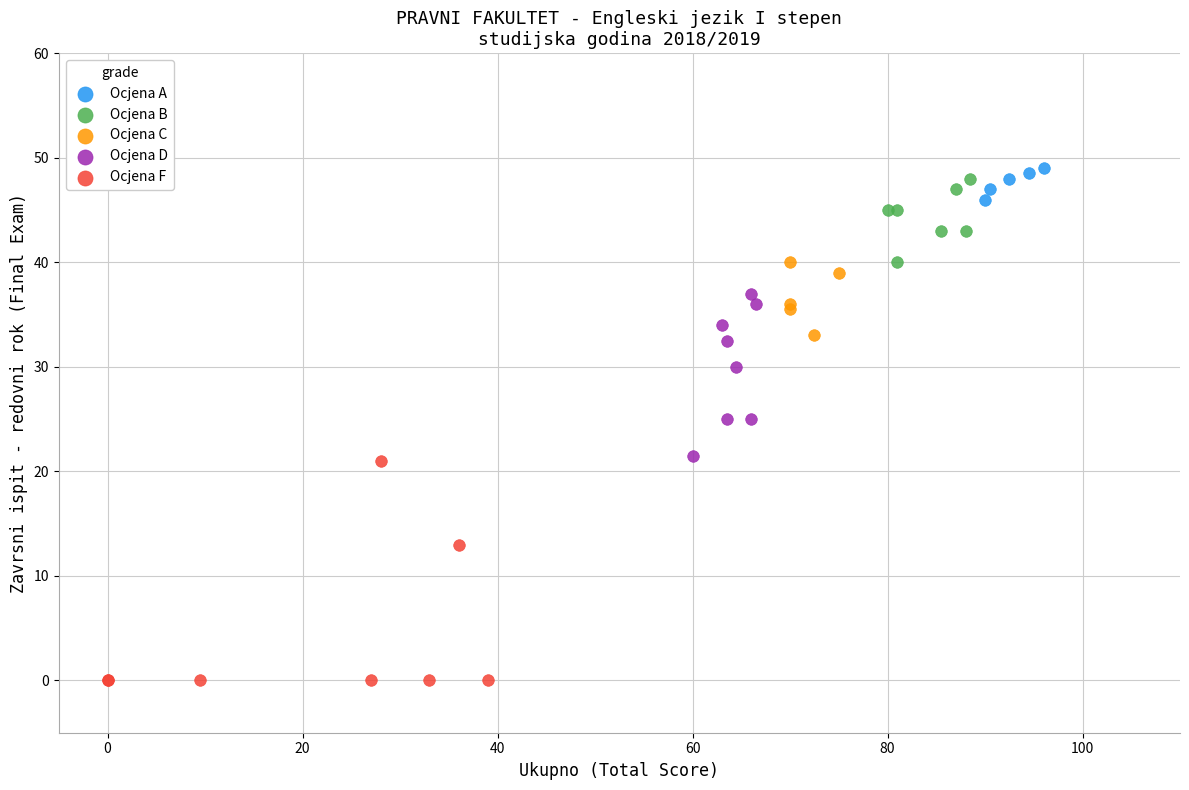

Which series has the widest spread of Y values?

Ocjena F